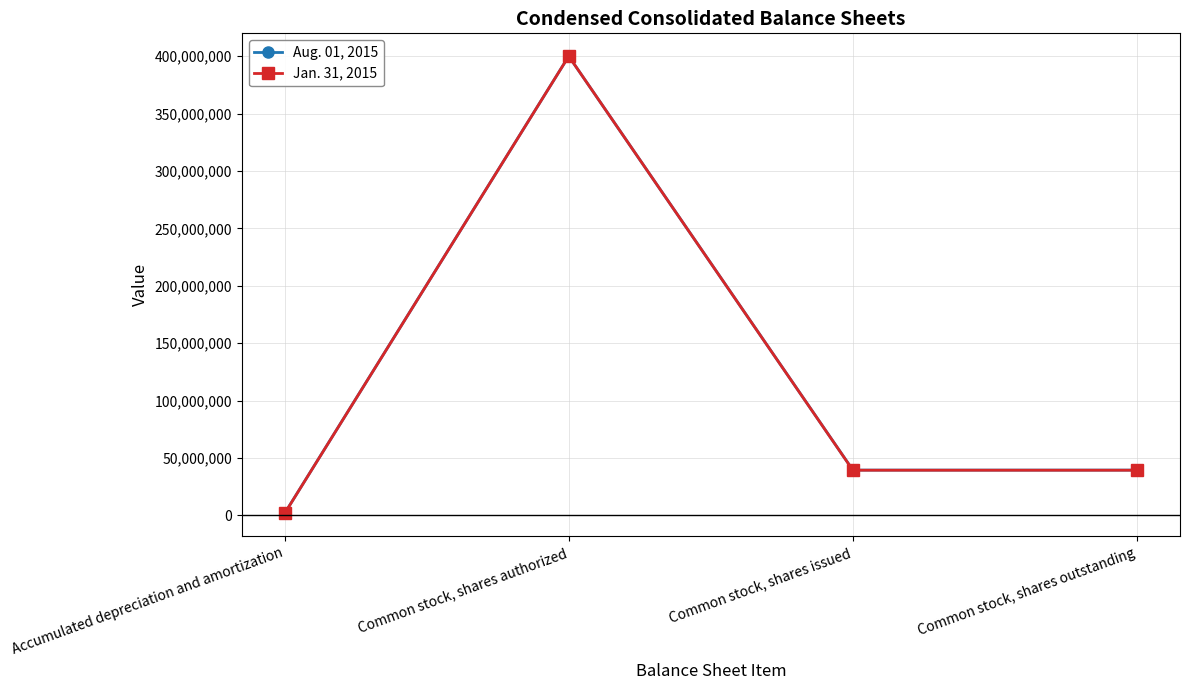

What is the minimum value shown in the chart?

1586423